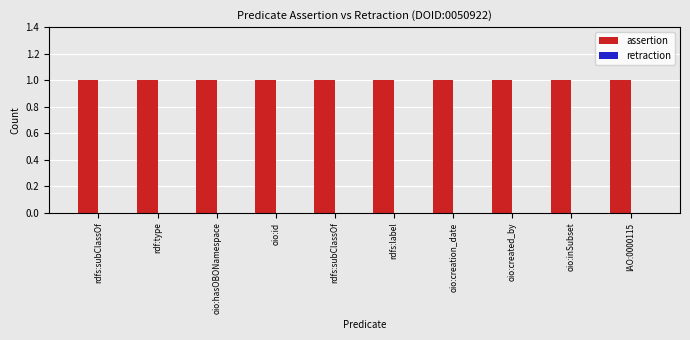

How many groups of bars are there?

10